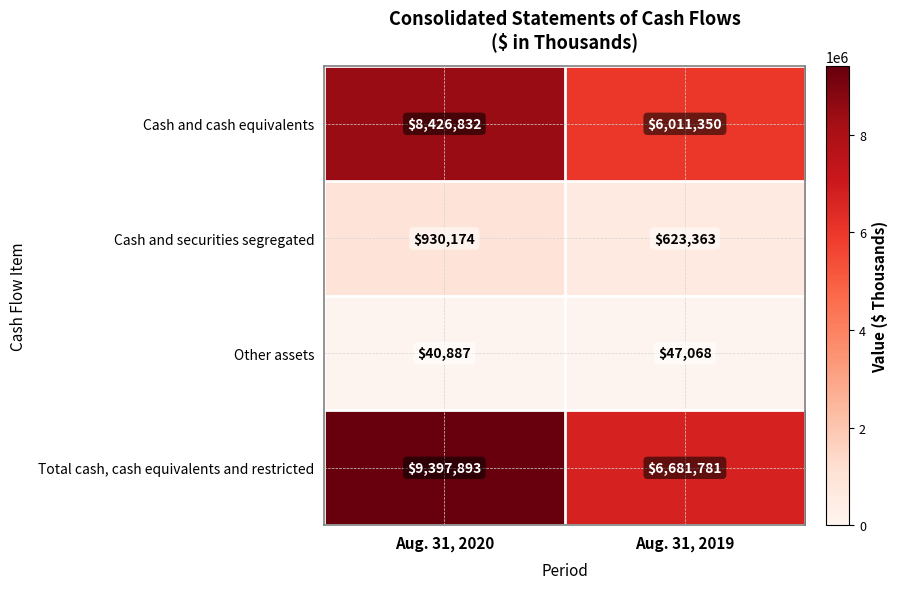

What is the maximum value for Cash and cash equivalents?

8426832